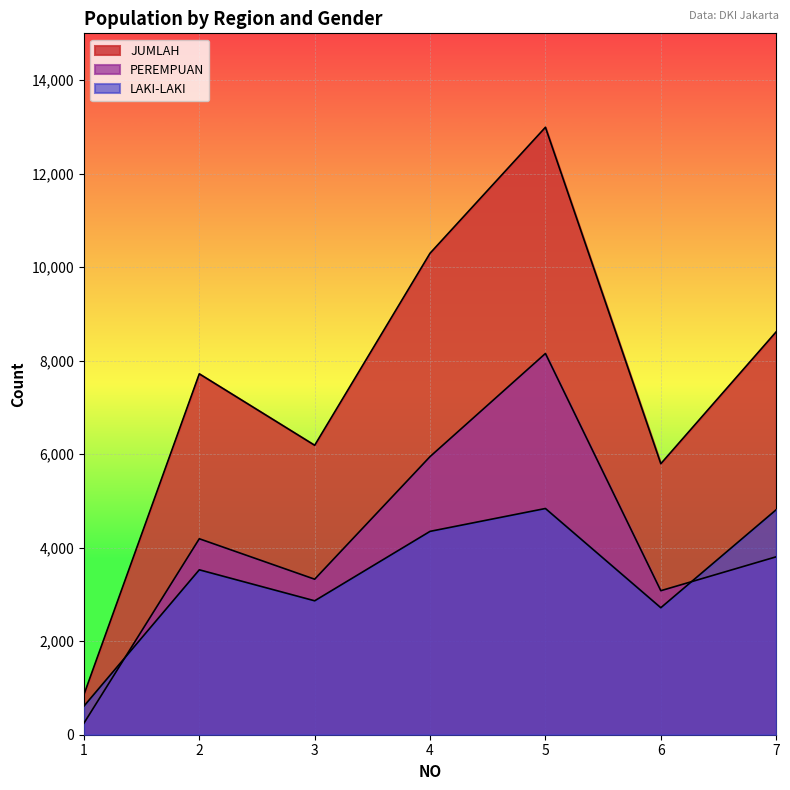

Reading left to right, what are all the values shown in this chart?

LAKI-LAKI: 1=611	2=3527	3=2864	4=4349	5=4838	6=2716	7=4812
PEREMPUAN: 1=246	2=4191	3=3326	4=5948	5=8153	6=3080	7=3805
JUMLAH: 1=857	2=7718	3=6190	4=10297	5=12991	6=5796	7=8617